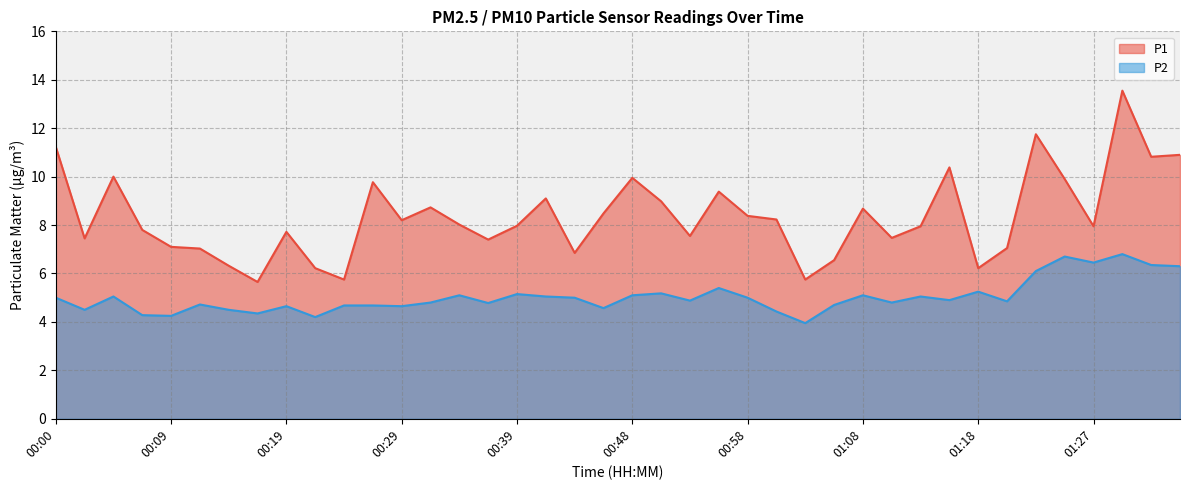

True or false: P2 and P1 cross at least once.

False